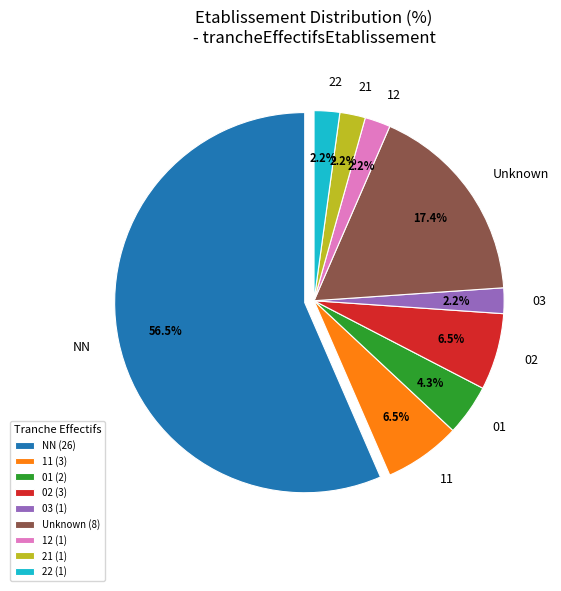

Which category has the biggest portion of the pie?

NN